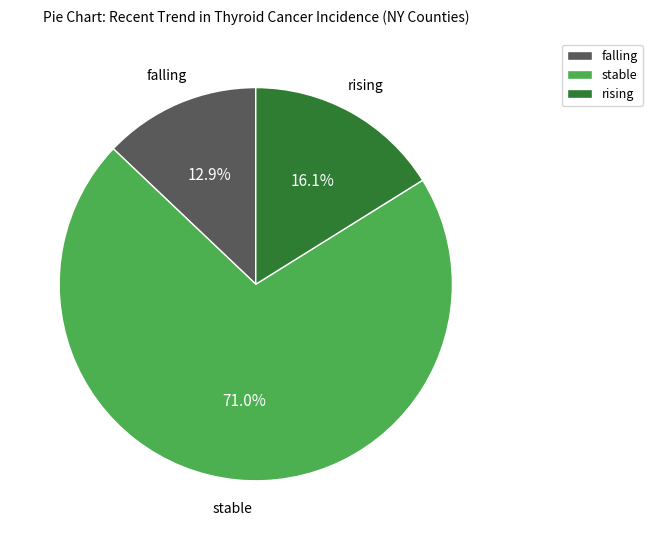

To the nearest percent, what is the difference between the largest and smallest slice percentages?

58%